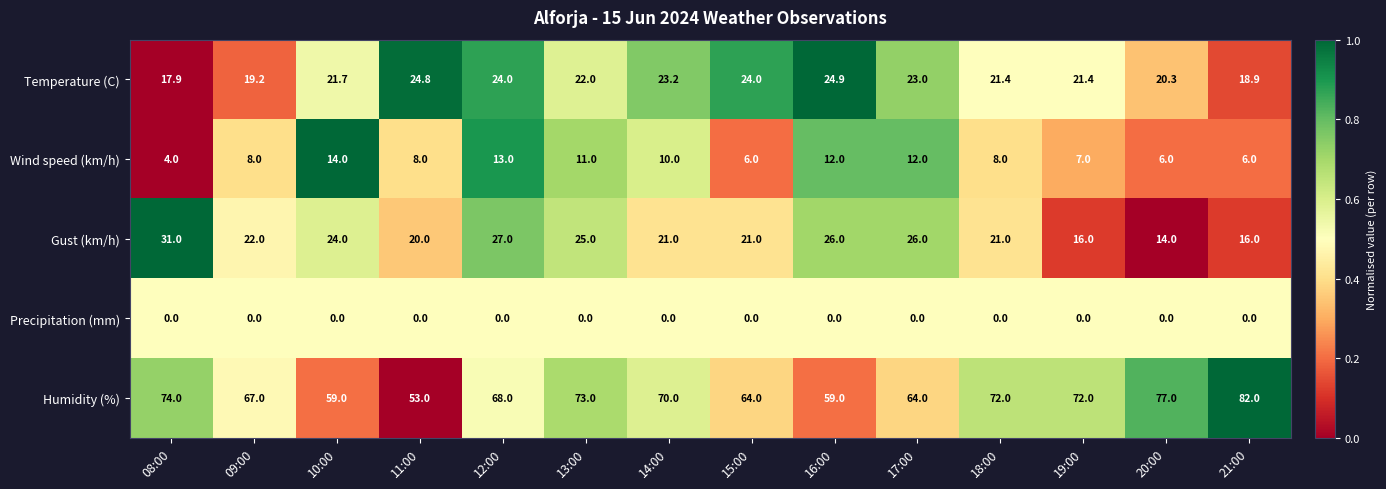

The value of Temperature (C) at 08:00 is 5.4. True or false?

False